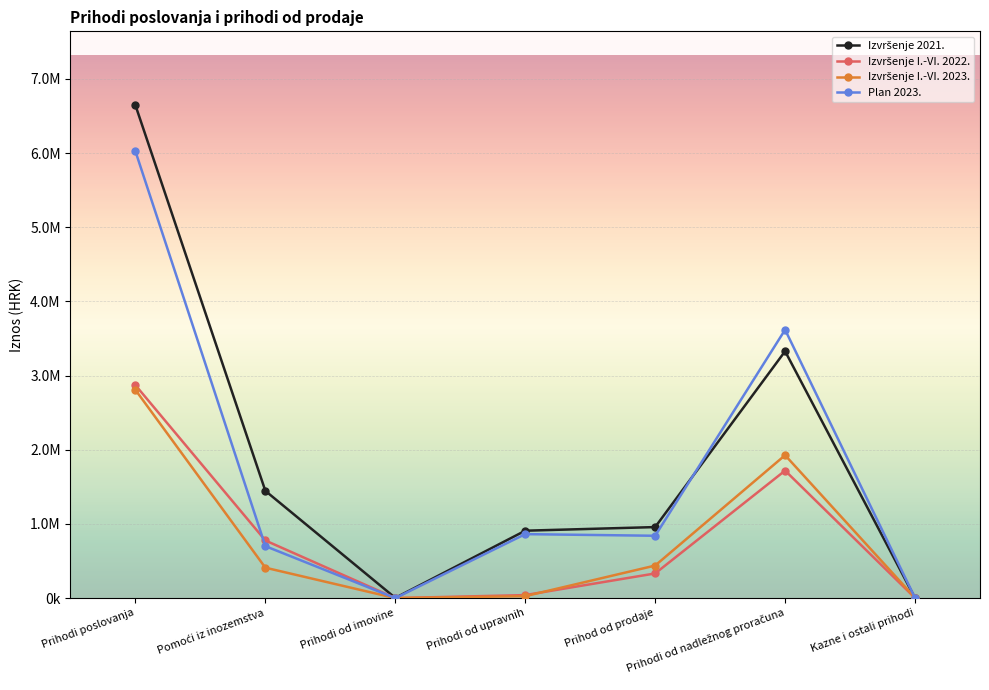

In Izvršenje 2021., how many points are higher than both neighbors (excluding endpoints)?

1